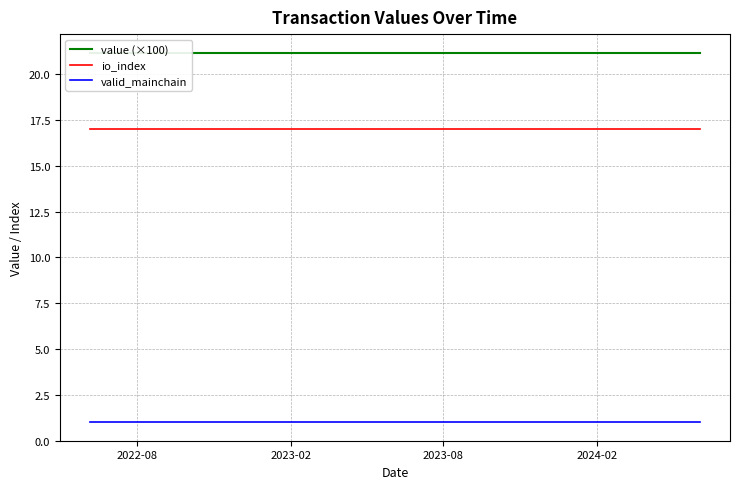

What is the highest value of the io_index series?

17